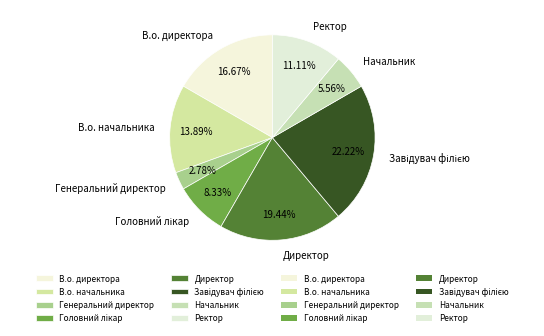

Between Начальник and Директор, which is larger?

Директор